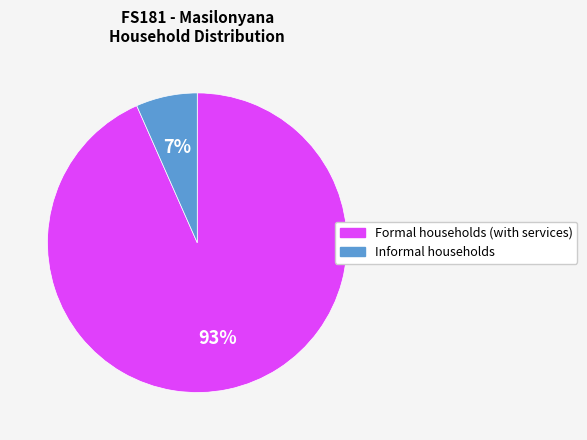

Do Formal households (with services) and Informal households together represent more than half of the pie?

Yes